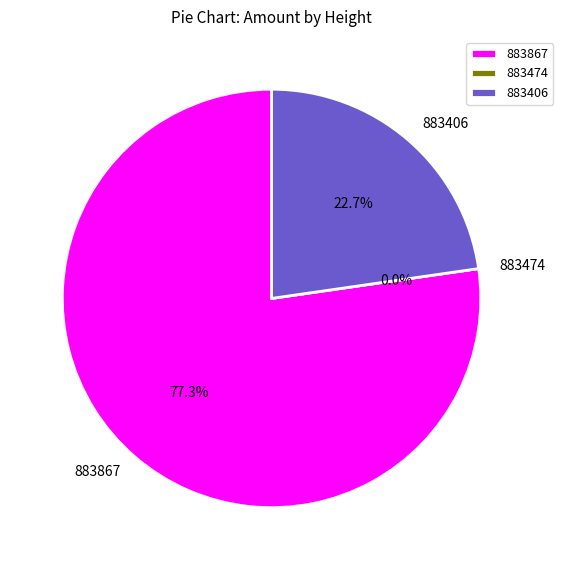

Is it true that 883474 is 1% of the pie?

False